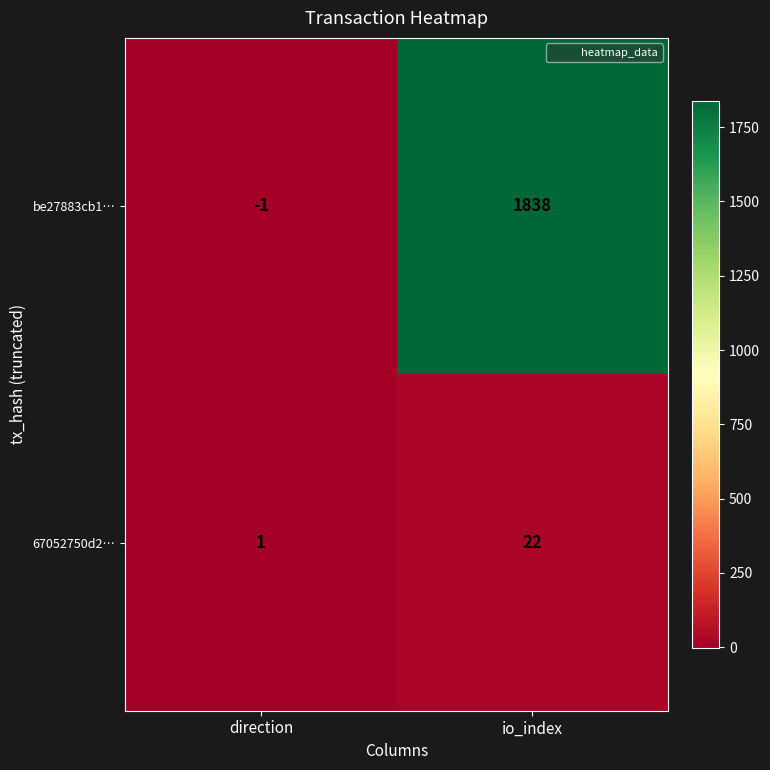

What is the difference between the maximum and minimum values in the be27883cb1… series?

1839